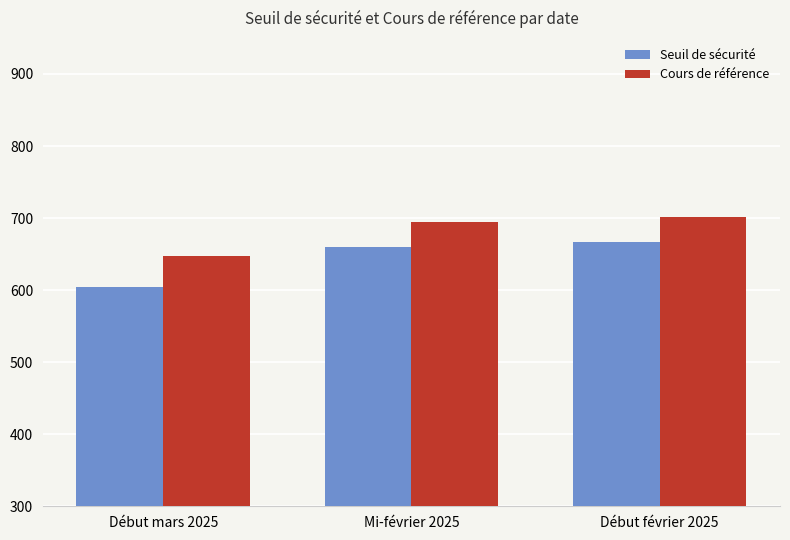

List the series in order of their peak value, highest first.

Cours de référence, Seuil de sécurité